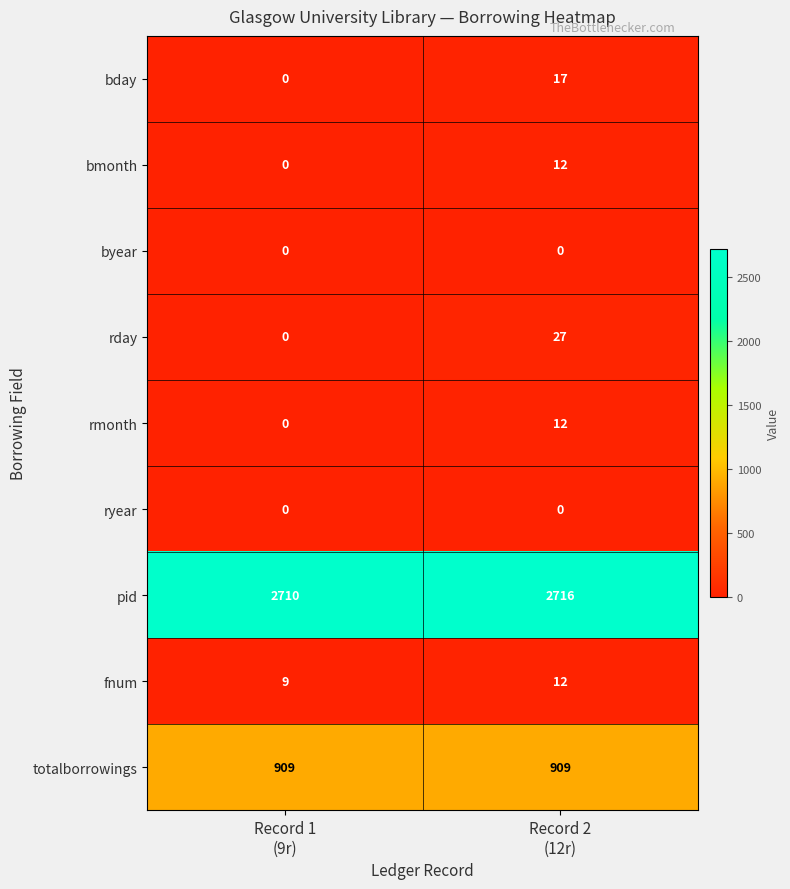

At which category is the sum across all series the highest?

Record 2
(12r)